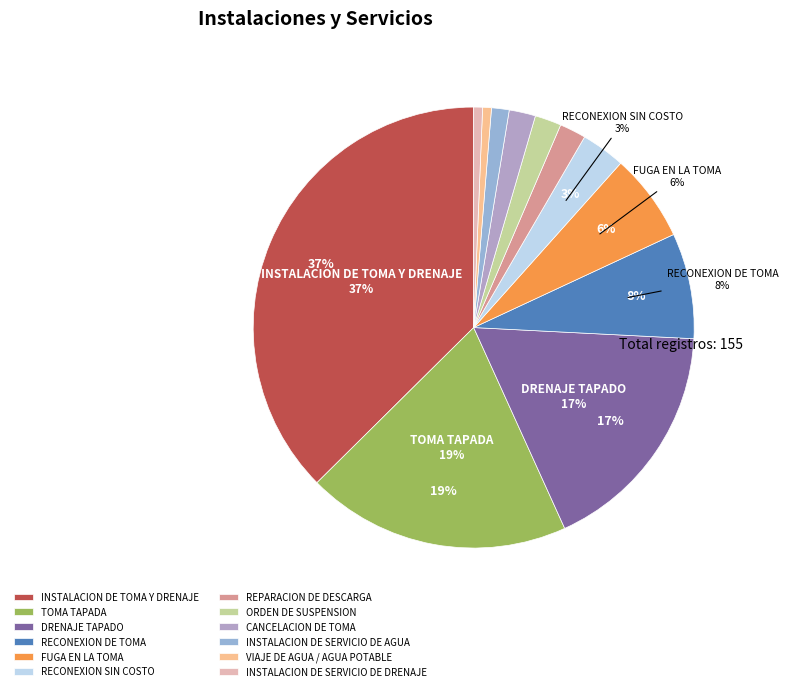

What is the change in value from RECONEXION DE TOMA to INSTALACION DE SERVICIO DE DRENAJE?

-11